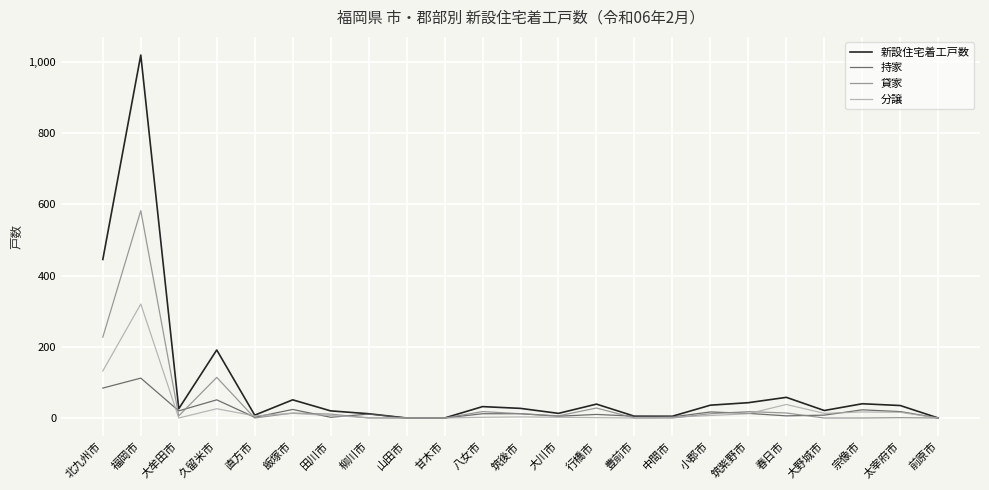

Rank the series by their maximum value, from highest to lowest.

新設住宅着工戸数, 貸家, 分譲, 持家